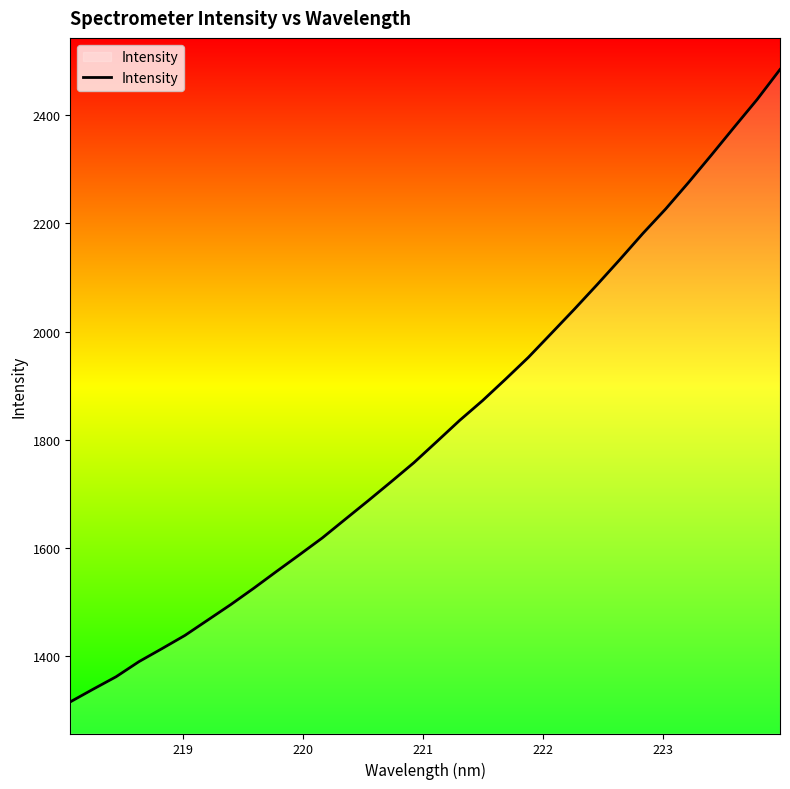

What is the minimum value shown in the chart?

1315.6